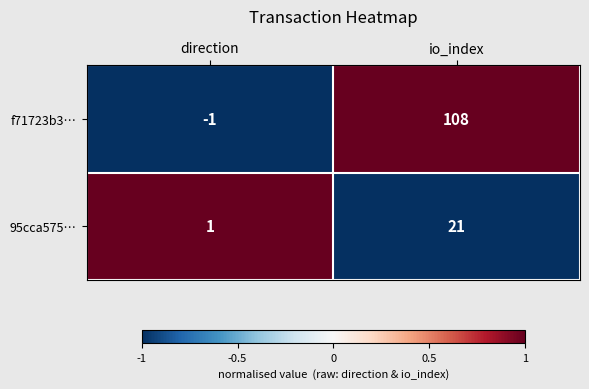

Which series has the largest range (max minus min)?

f71723b3…